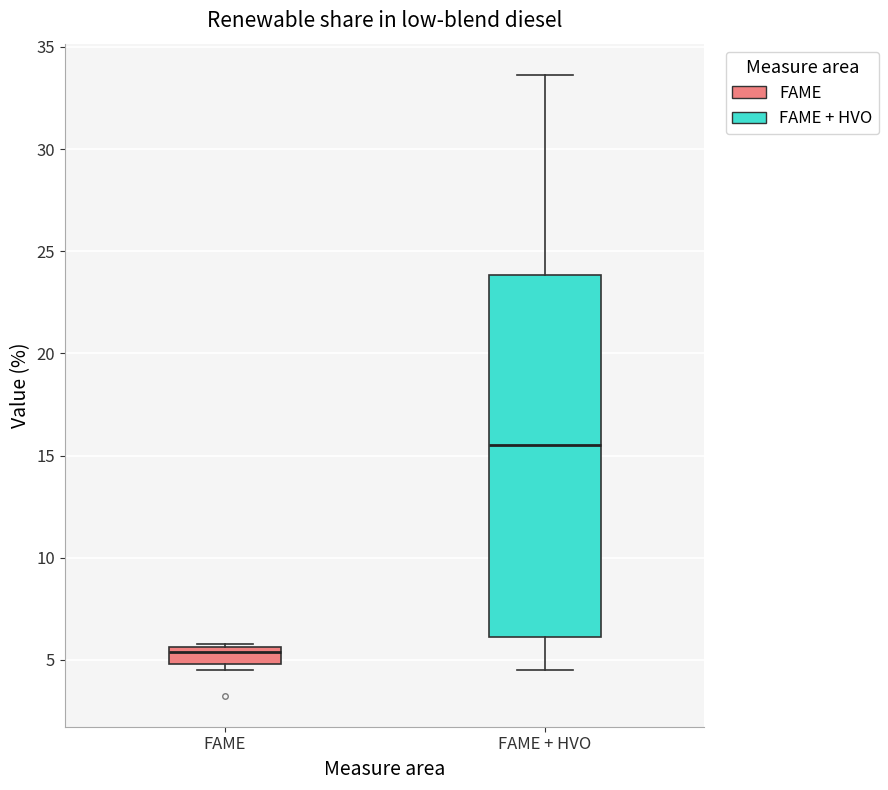

Reading left to right, read every box against the y-axis: the position of its median line, the range the box covers, and the ends of its whiskers. The values are not printed on the chart, so give them approximately, as read against the axis.

FAME: median 5.5 (just below the box's upper edge), box 5.0 to 5.5, whiskers 4.5 to 6.0
FAME + HVO: median 15.5, box 6.0 to 24.0, whiskers 4.5 to 33.5